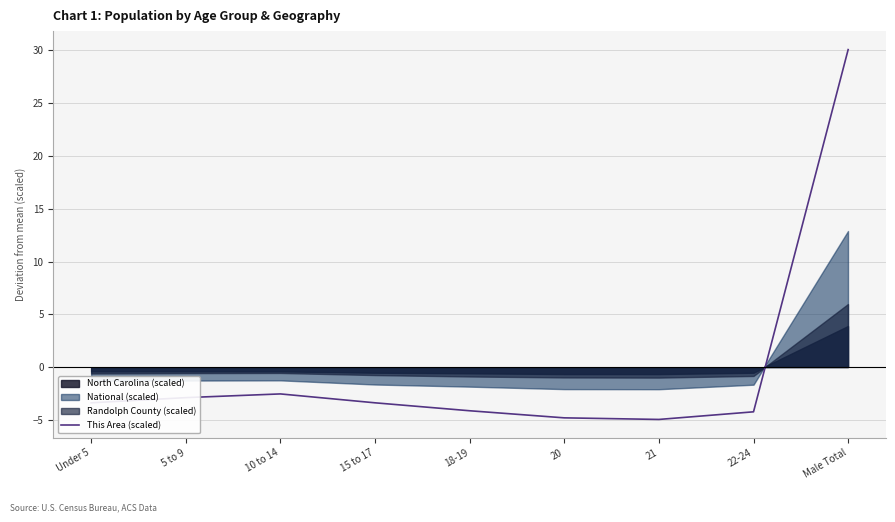

Where is the data nearest to the value 12?

10 to 14